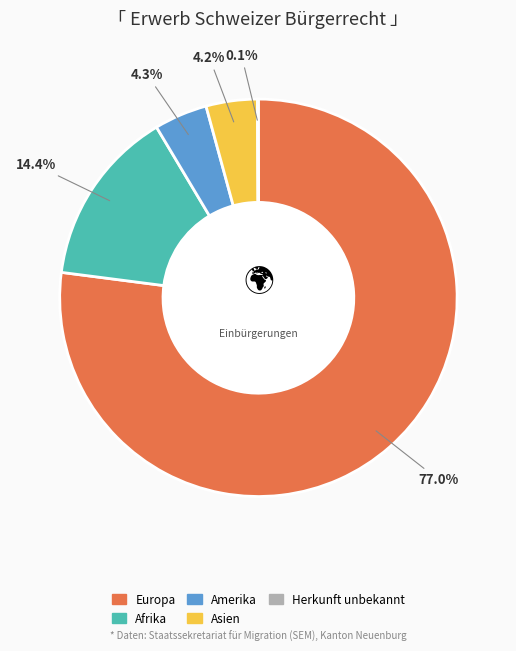

True or false: Europa accounts for 65% of the total.

False